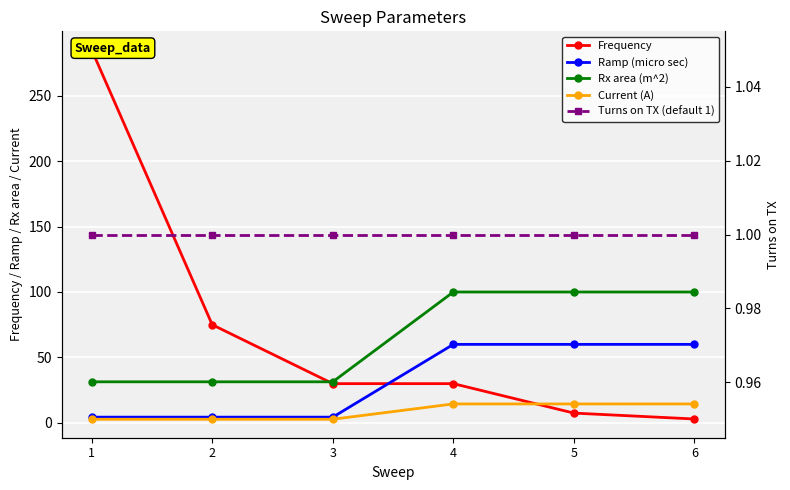

What are all the series names shown in the legend?

Frequency, Ramp (micro sec), Rx area (m^2), Current (A), Turns on TX (default 1)